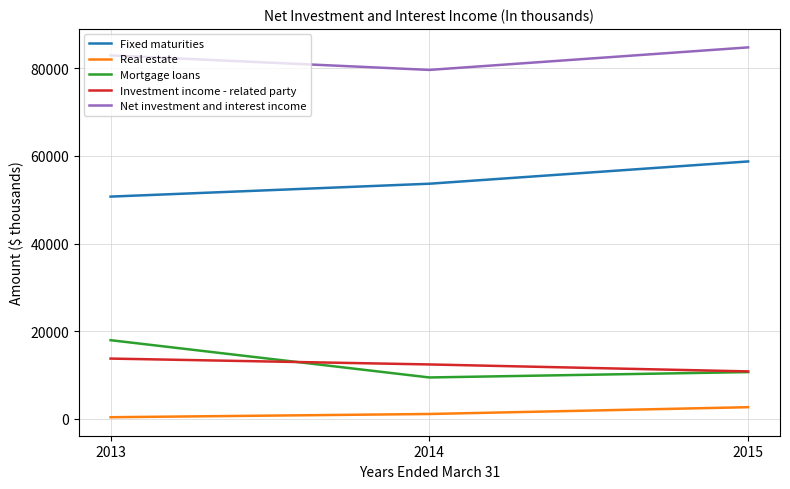

What is the greatest value displayed?

84728